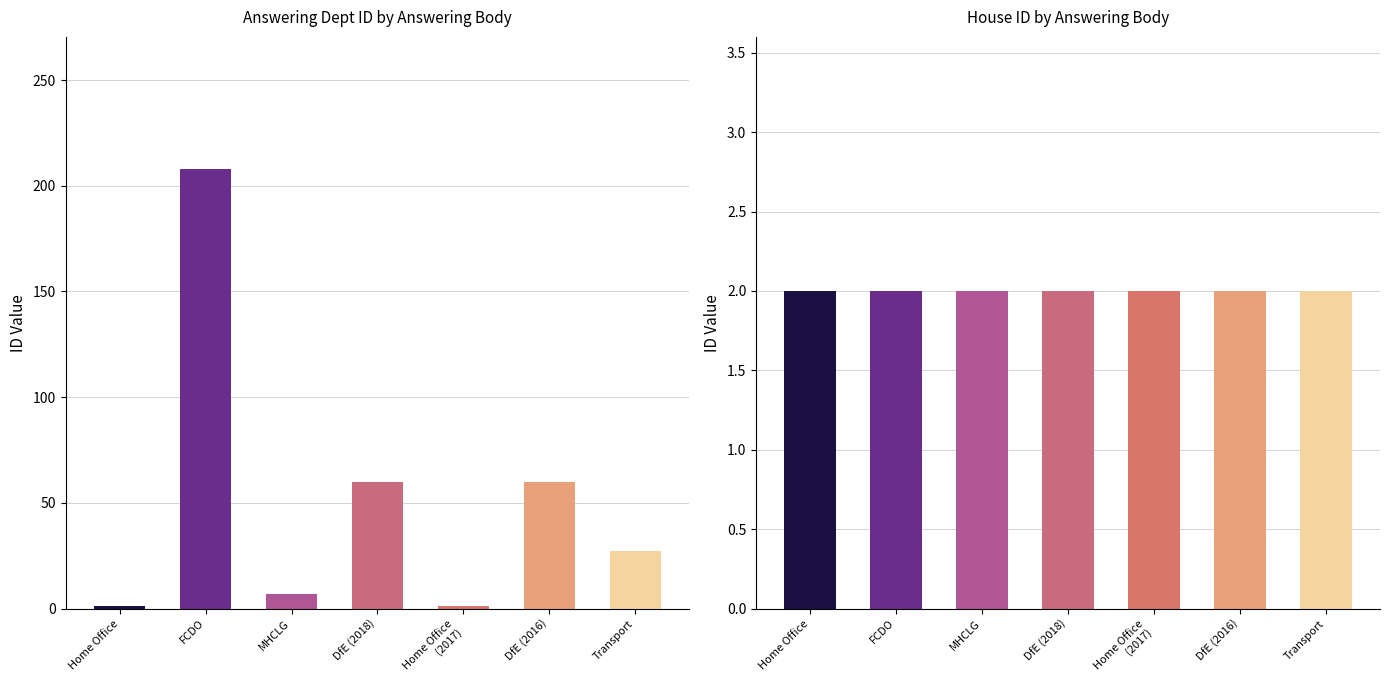

Where is answering dept id nearest to the value 104?

Department for Education